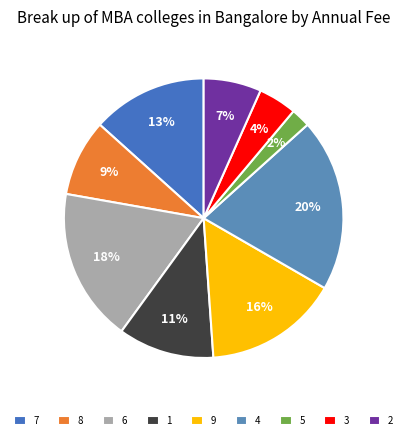

What is the smallest slice in the pie chart?

5